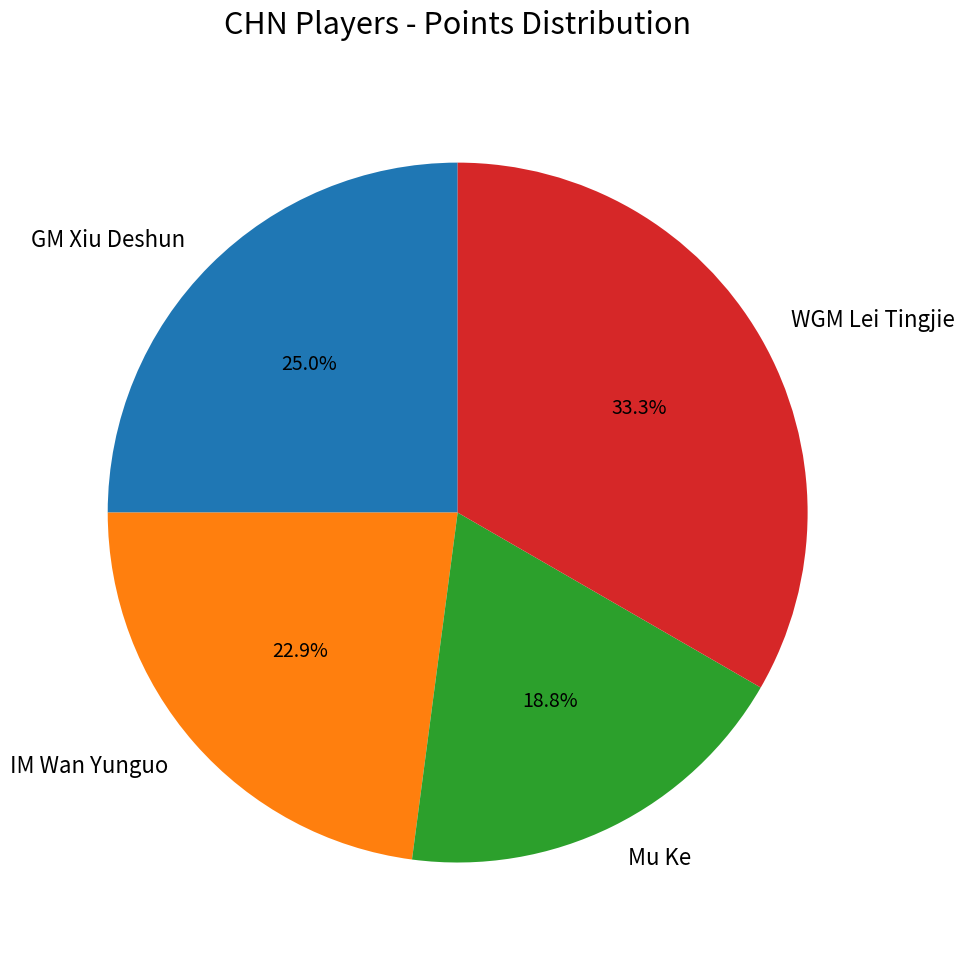

Which category has the smallest portion of the pie?

Mu Ke